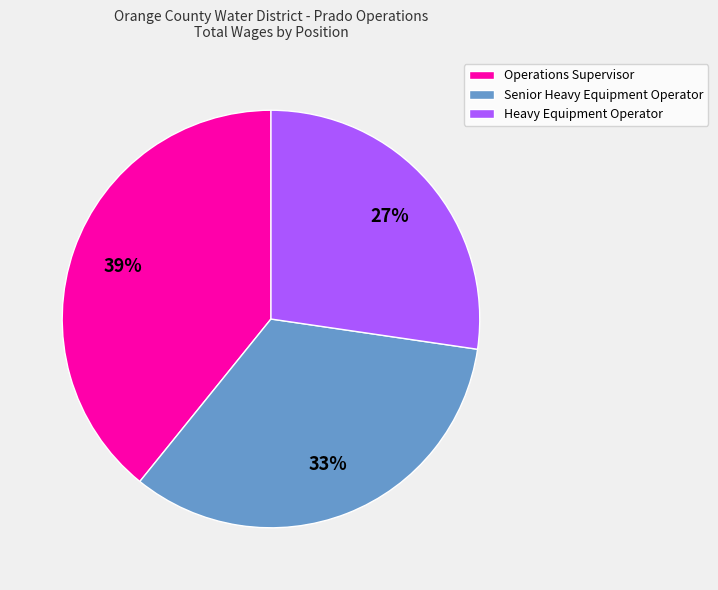

Rank the categories by value from highest to lowest.

Operations Supervisor, Senior Heavy Equipment Operator, Heavy Equipment Operator